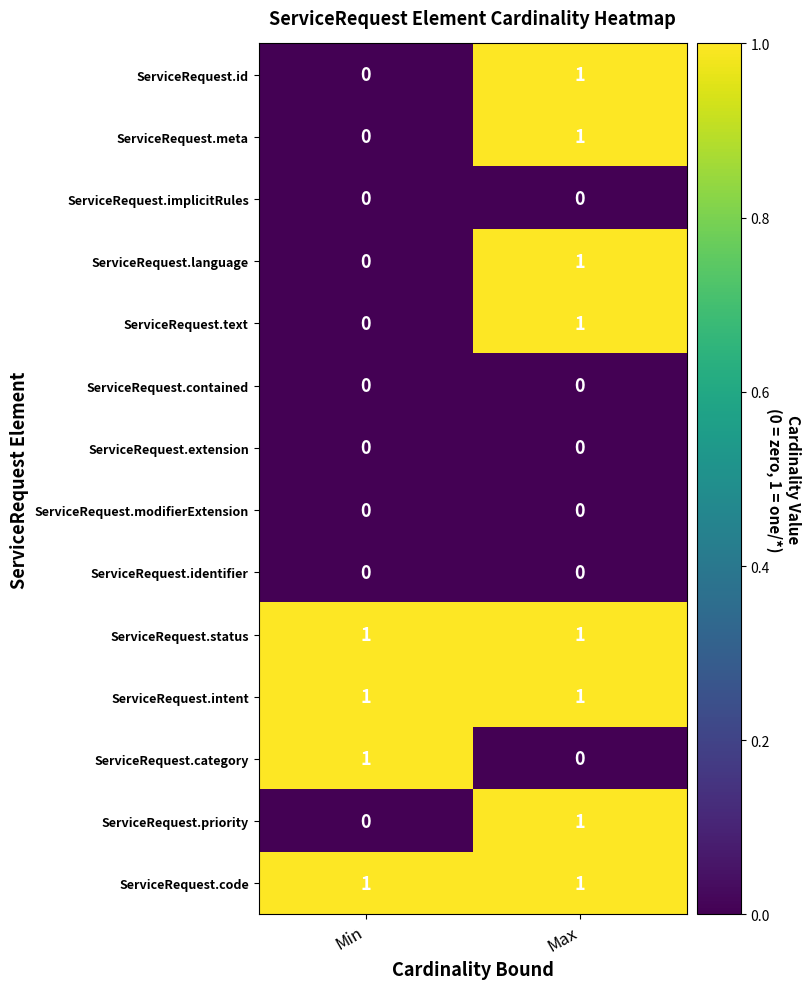

The value of ServiceRequest.priority at Min is 0. True or false?

True